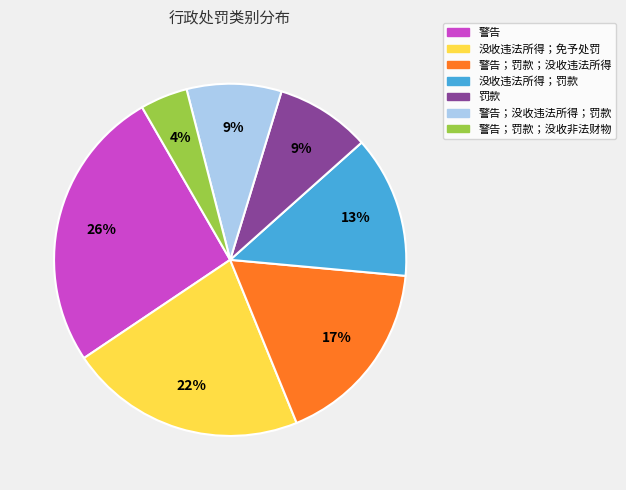

How many slices are in this pie chart?

7